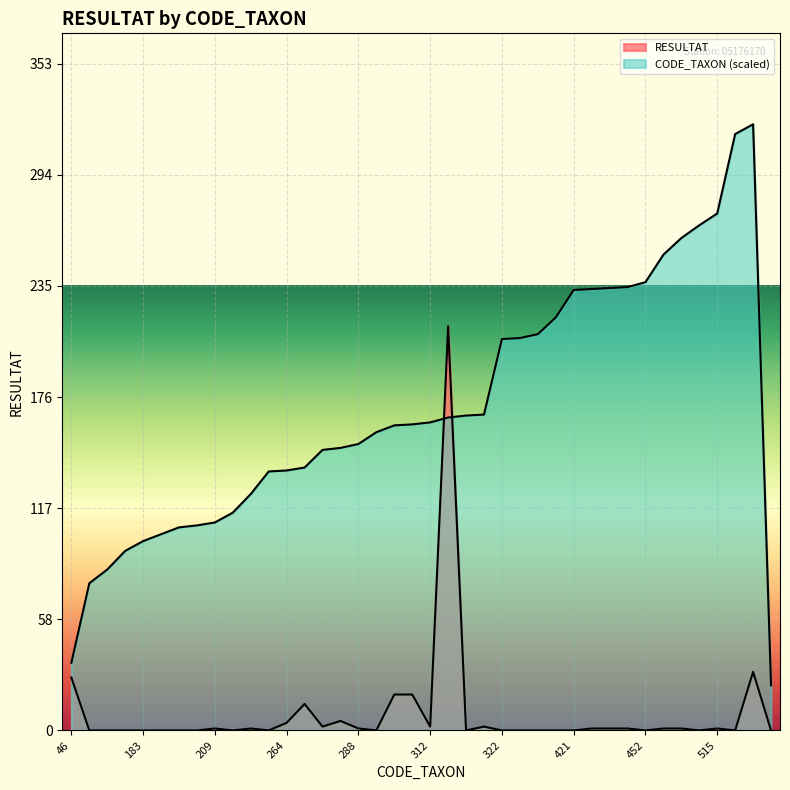

How many values in Total RESULTAT per DATE are above zero?

20